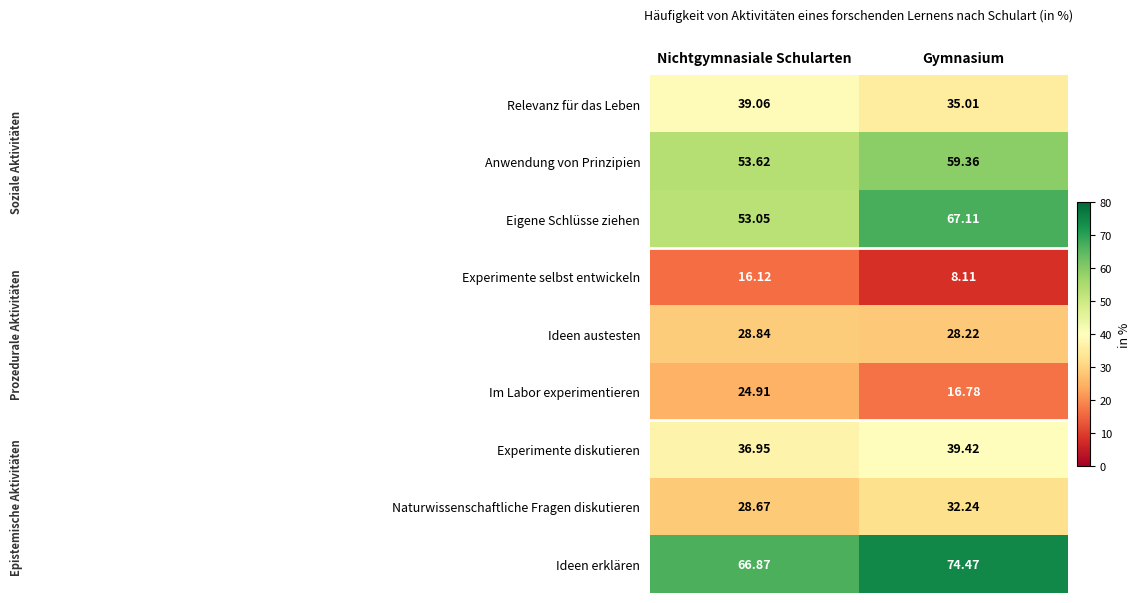

Where is Naturwissenschaftliche Fragen diskutieren nearest to the value 30?

Nichtgymnasiale Schularten